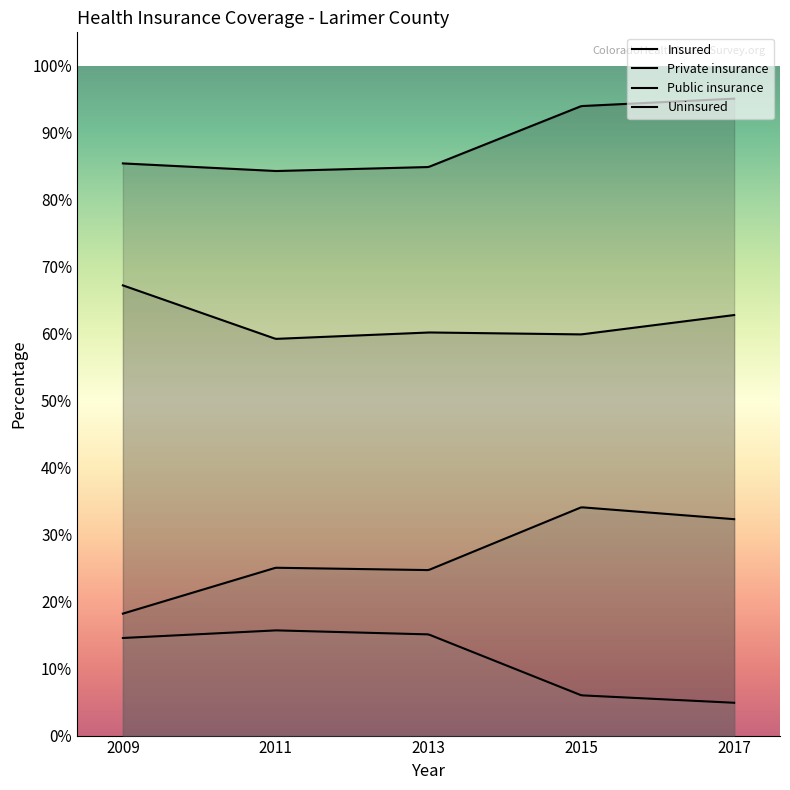

True or false: Uninsured and Insured cross at least once.

False